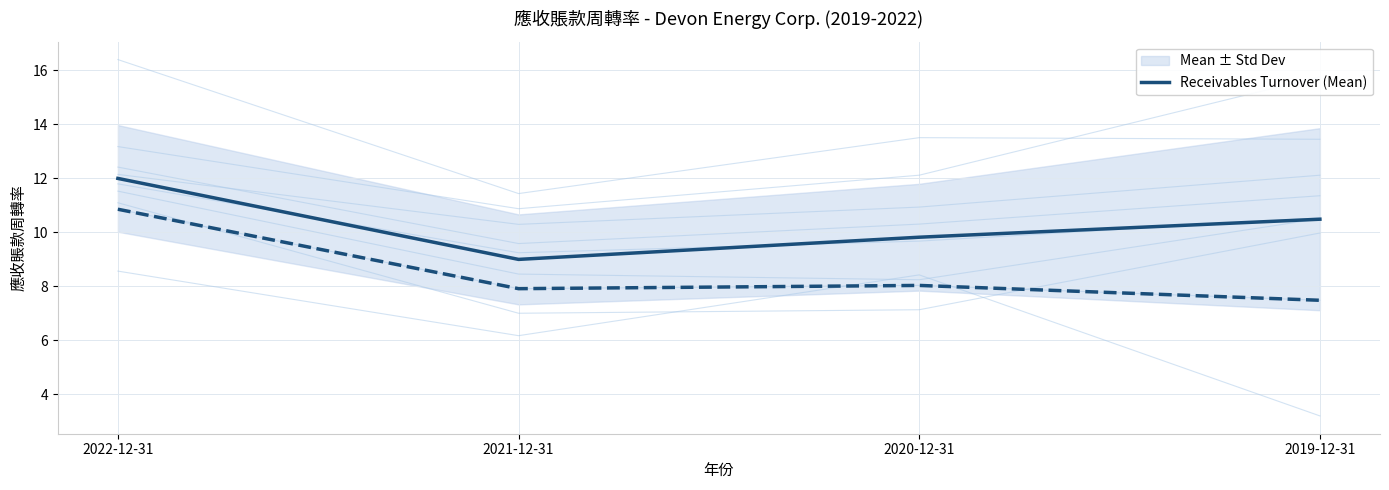

Reading right to left, extract all data points from this chart.

2019-12-31=10.5	2020-12-31=9.8	2021-12-31=9.0	2022-12-31=12.0